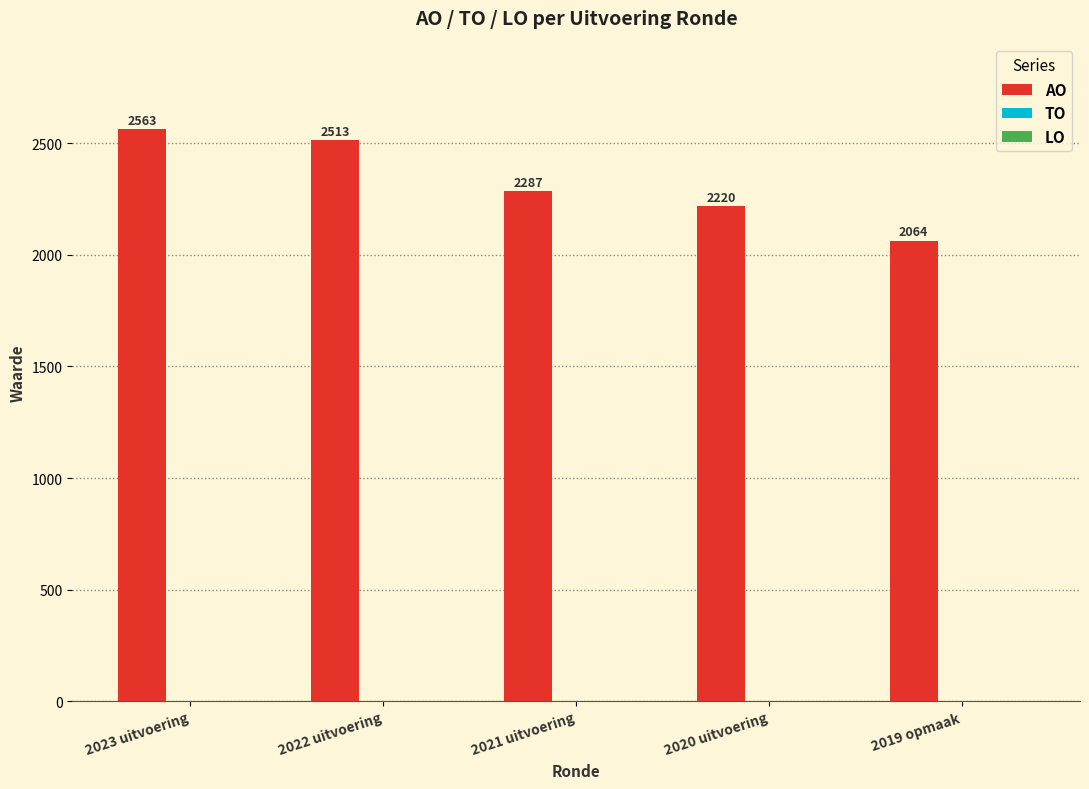

Reading right to left, list all the values displayed in this chart.

2019 opmaak=2064	2020 uitvoering=2220	2021 uitvoering=2287	2022 uitvoering=2513	2023 uitvoering=2563